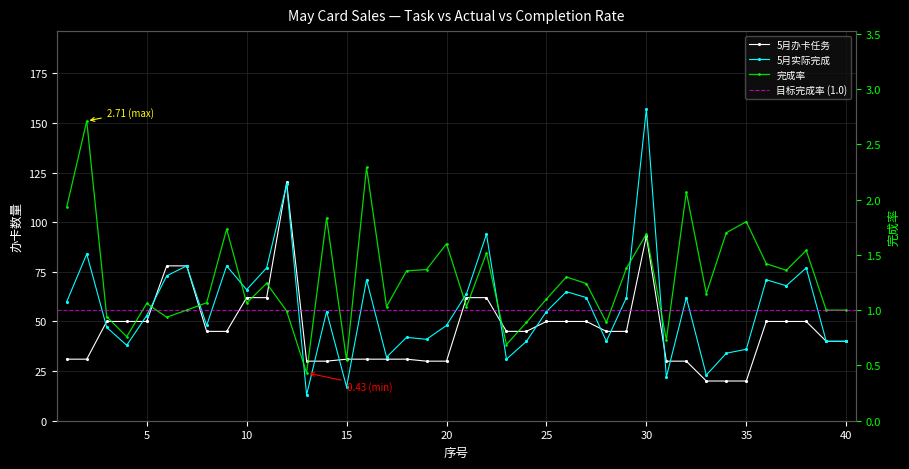

What is the value of the 5月办卡任务 point at the 4th from the left?

50.0